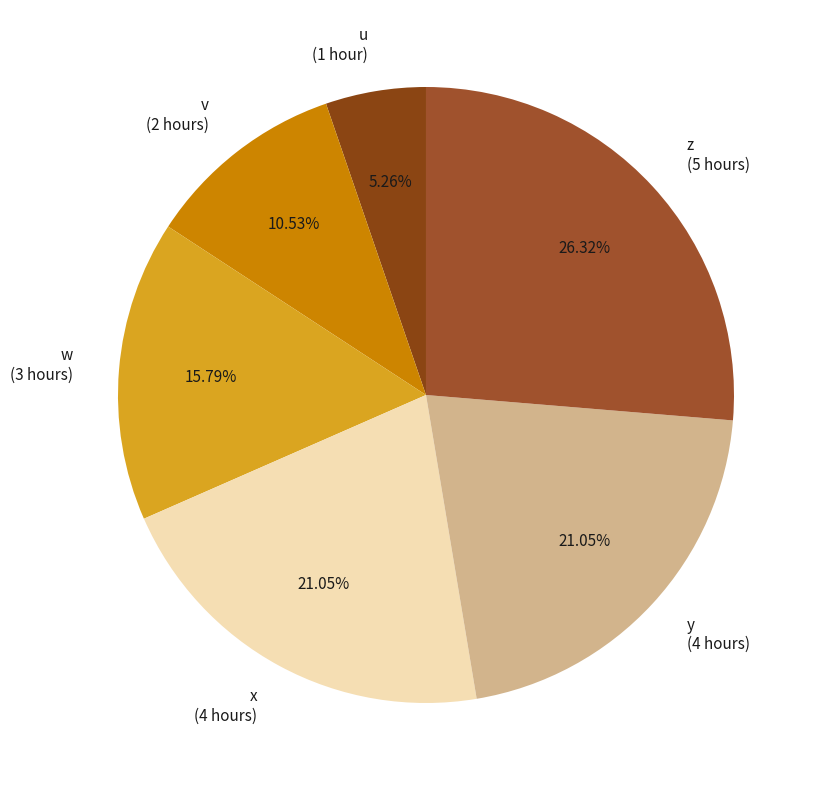

True or false: v accounts for 20% of the total.

False